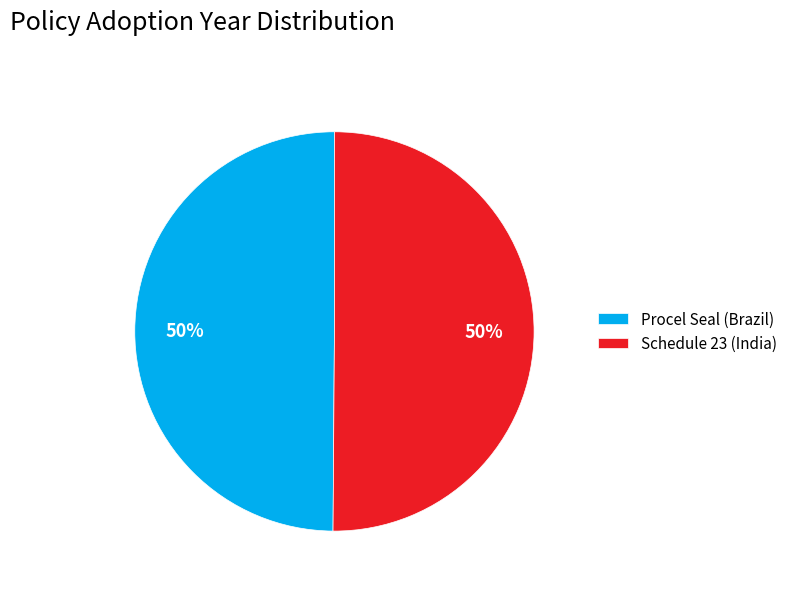

To the nearest percent, what portion does Schedule 23 (India) represent?

50%